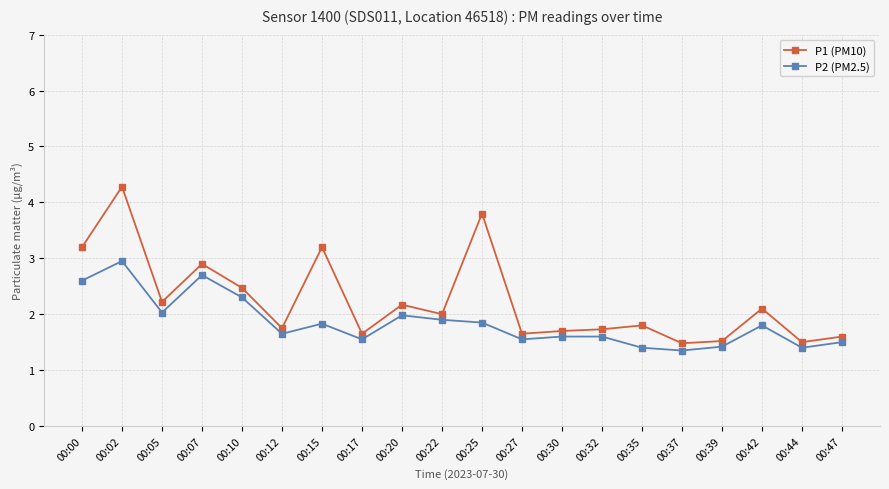

At which category is the sum across all series the highest?

00:02